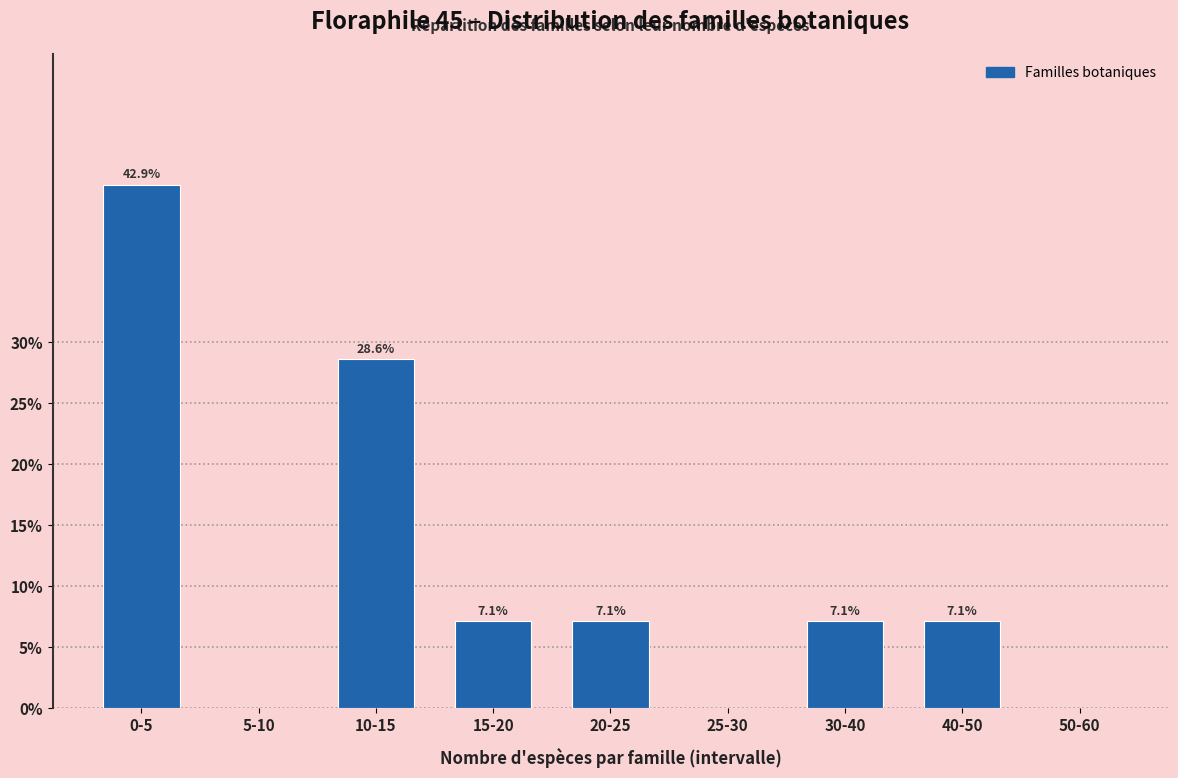

Reading right to left, extract all data points from this chart.

50-60=0.0	40-50=7.1	30-40=7.1	25-30=0.0	20-25=7.1	15-20=7.1	10-15=28.6	5-10=0.0	0-5=42.9